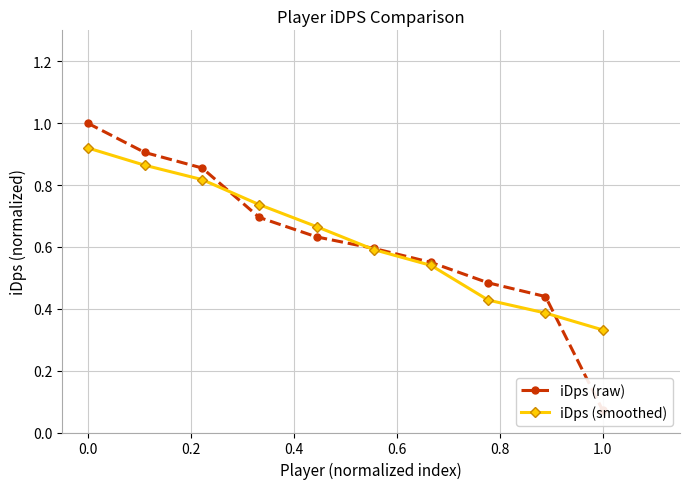

What are all the series names shown in the legend?

iDps (raw), iDps (smoothed)